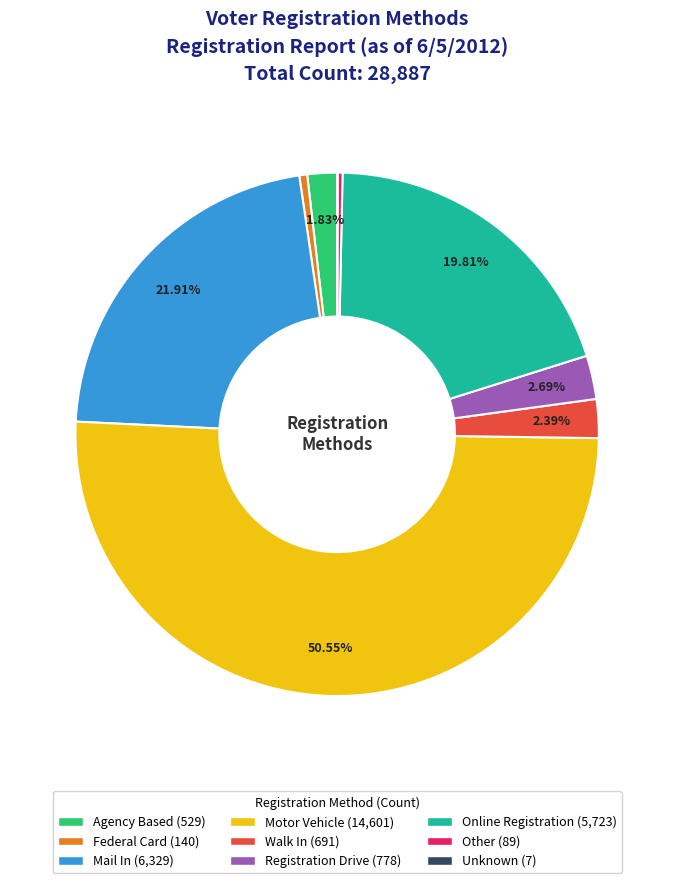

Approximately how many times larger is the value at Agency Based compared to Federal Card?

3.8